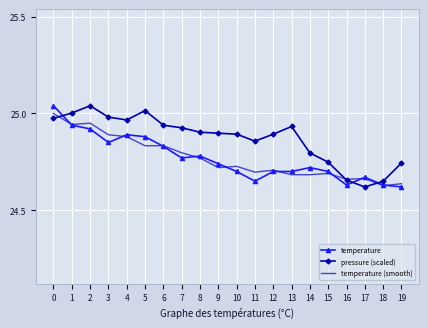

What are all the series names shown in the legend?

temperature, pressure (scaled), temperature (smooth)